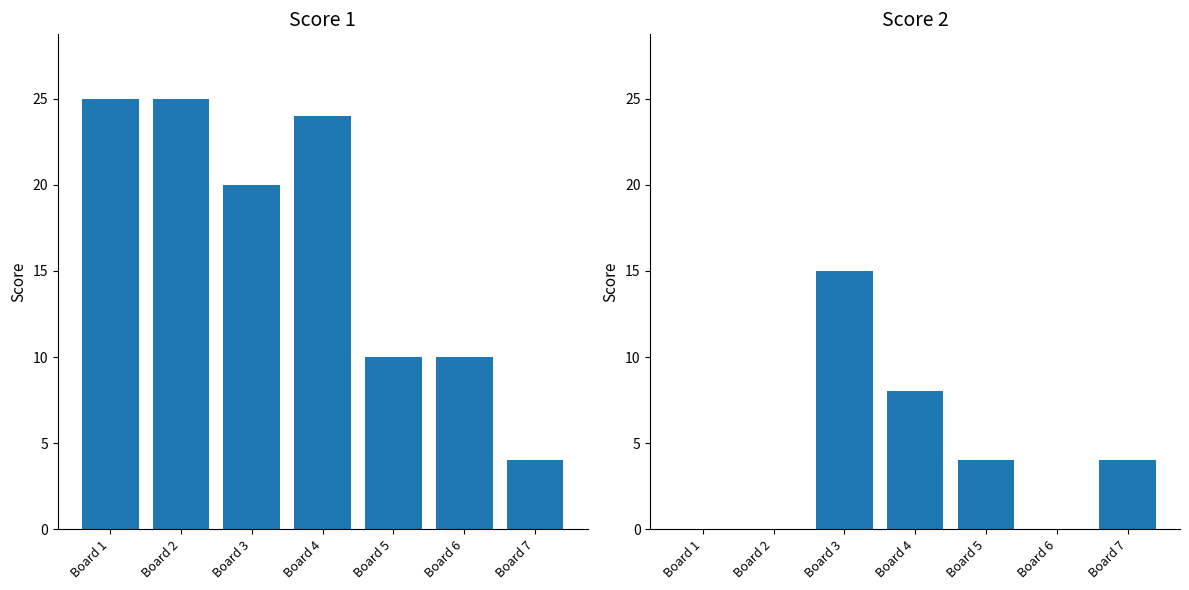

Between Board 2 and Board 5, which is larger?

Board 2